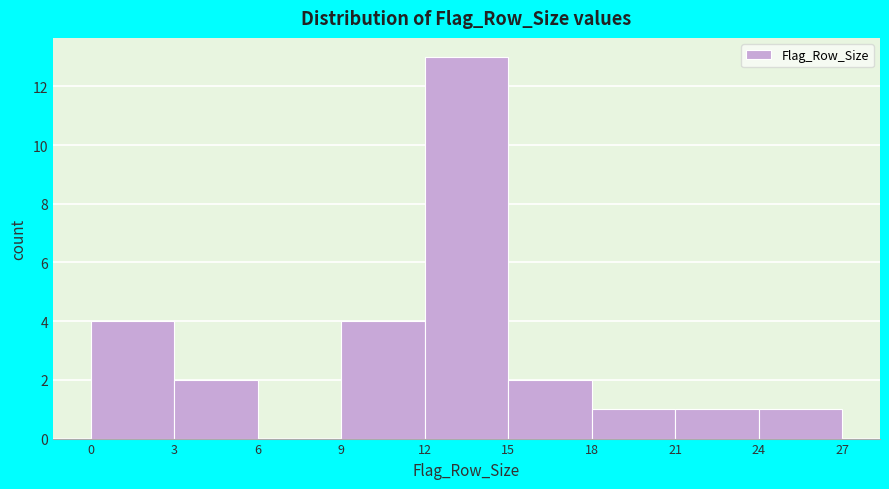

Over which range of the x-axis is the bar tallest?

12 to 15